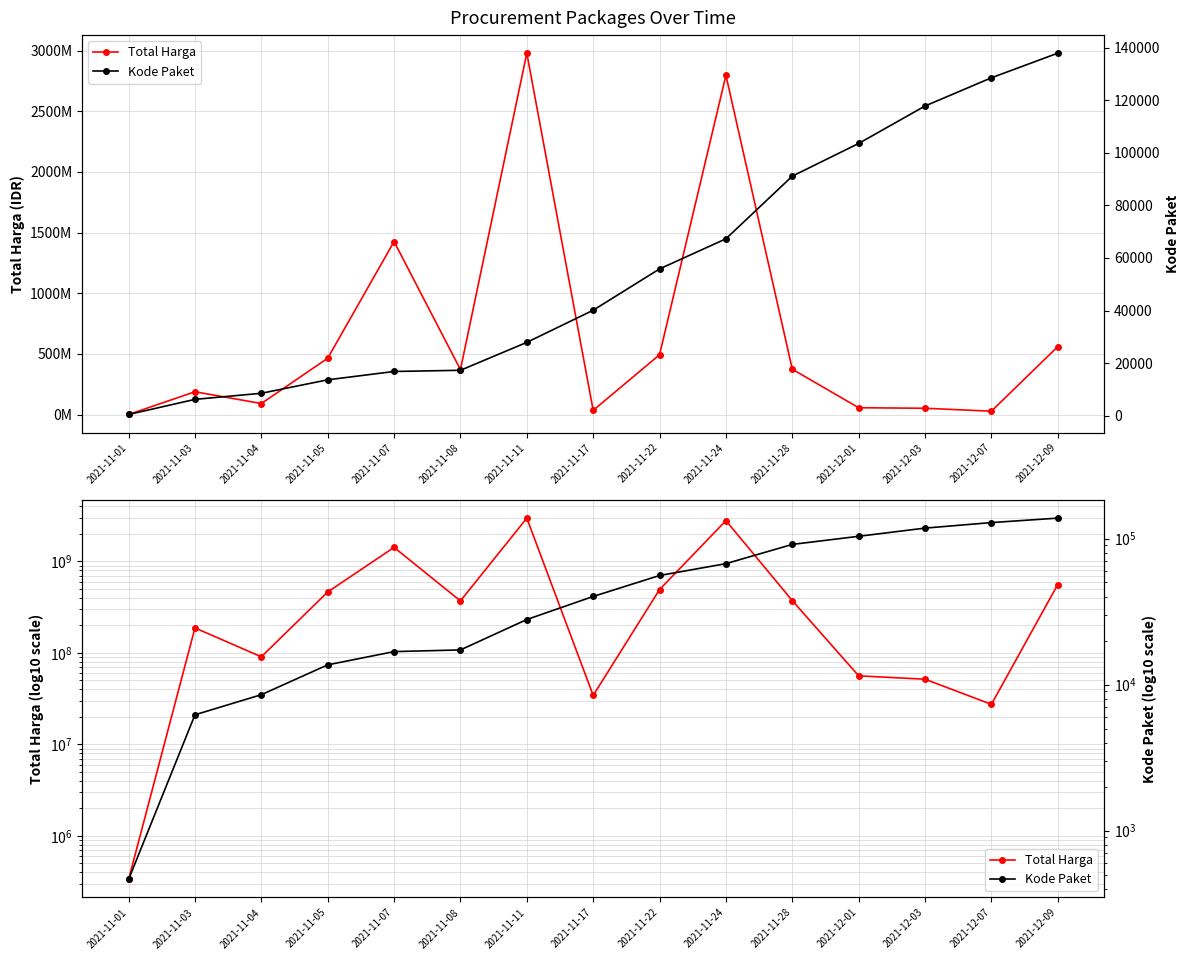

The value of Total Harga at 2021-11-17 is 34292000. True or false?

True